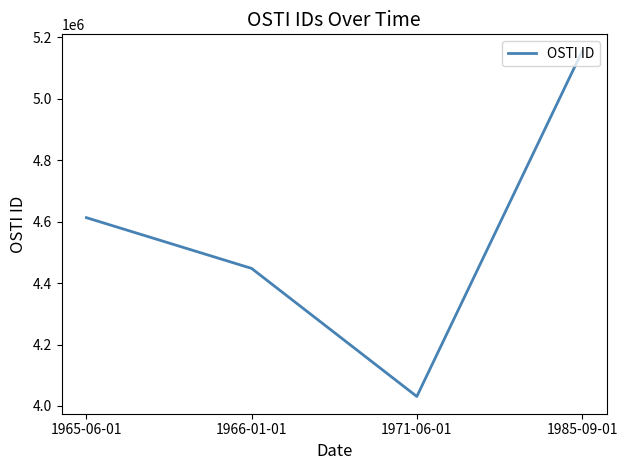

Where is the data nearest to the value 4591972?

1965-06-01